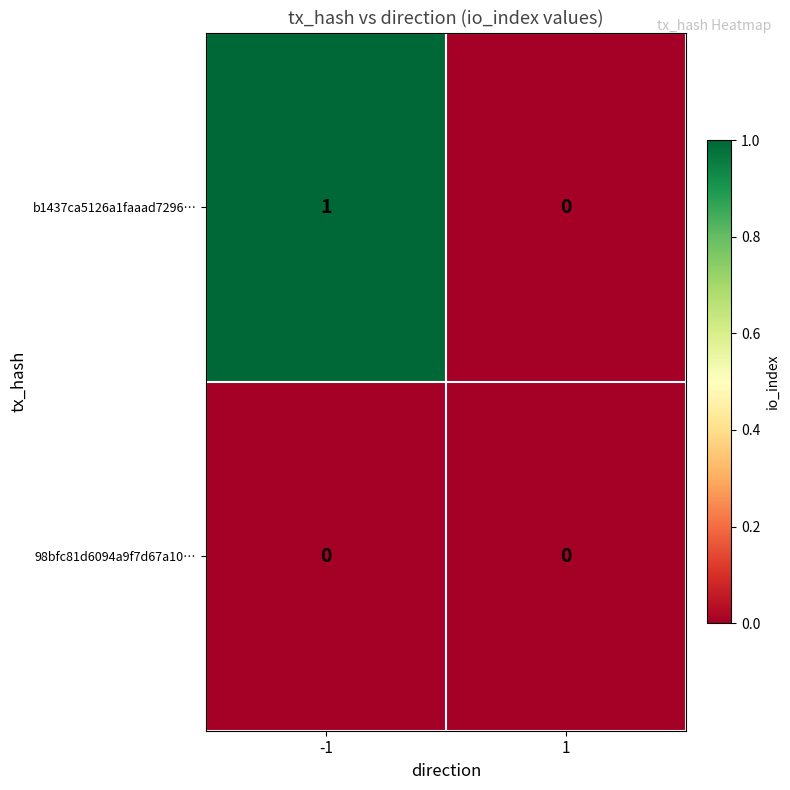

At -1, list the series in order from smallest to largest.

98bfc81d6094a9f7d67a10…, b1437ca5126a1faaad7296…